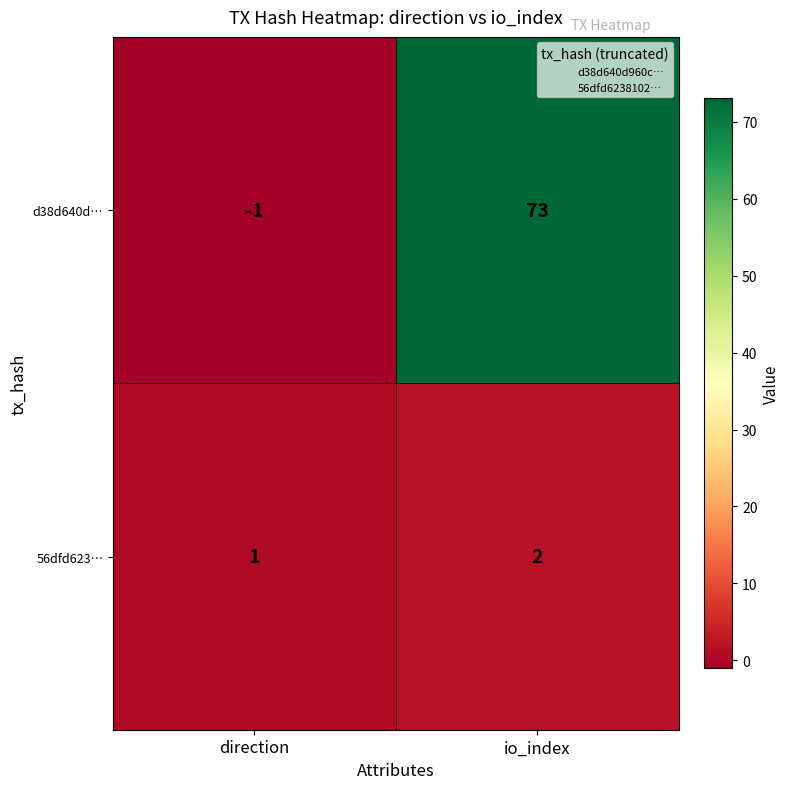

Is it true that 56dfd623… equals 1 at direction?

True